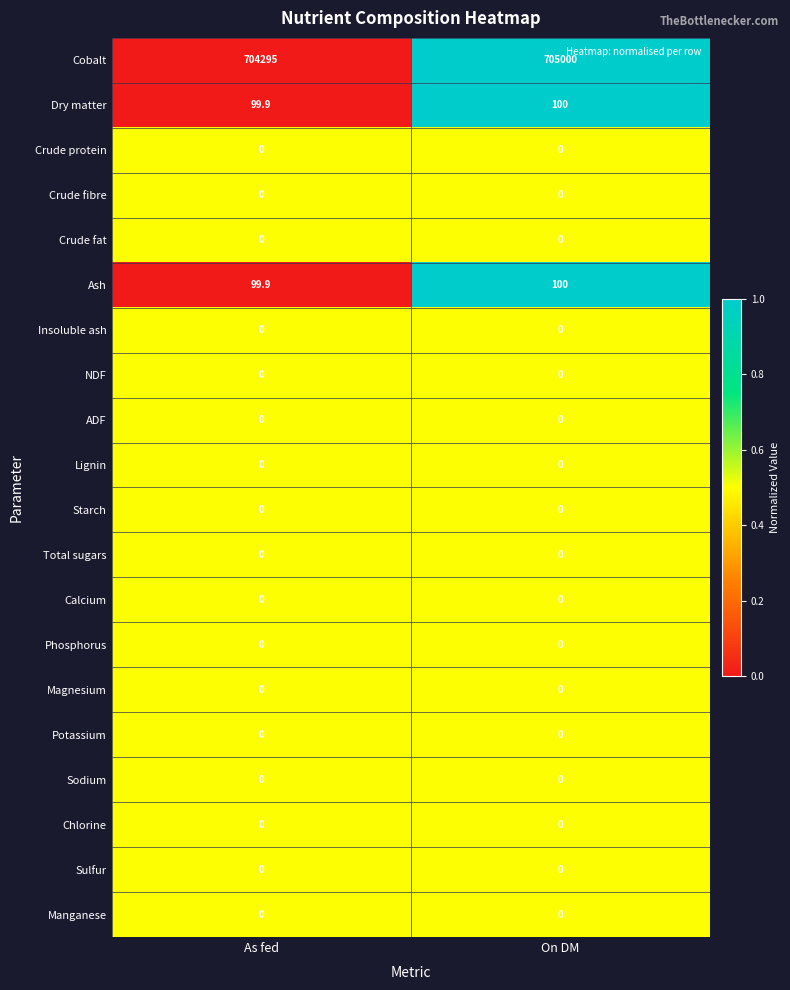

Which series changed the most between As fed and On DM?

Cobalt